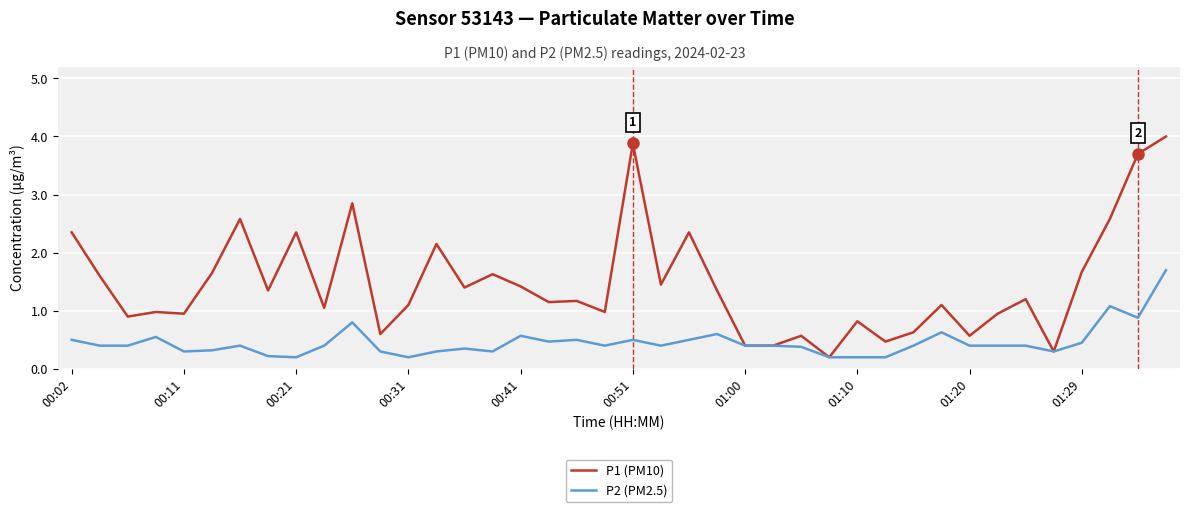

List the series in order of their overall mean, highest first.

P1 (PM10), P2 (PM2.5)